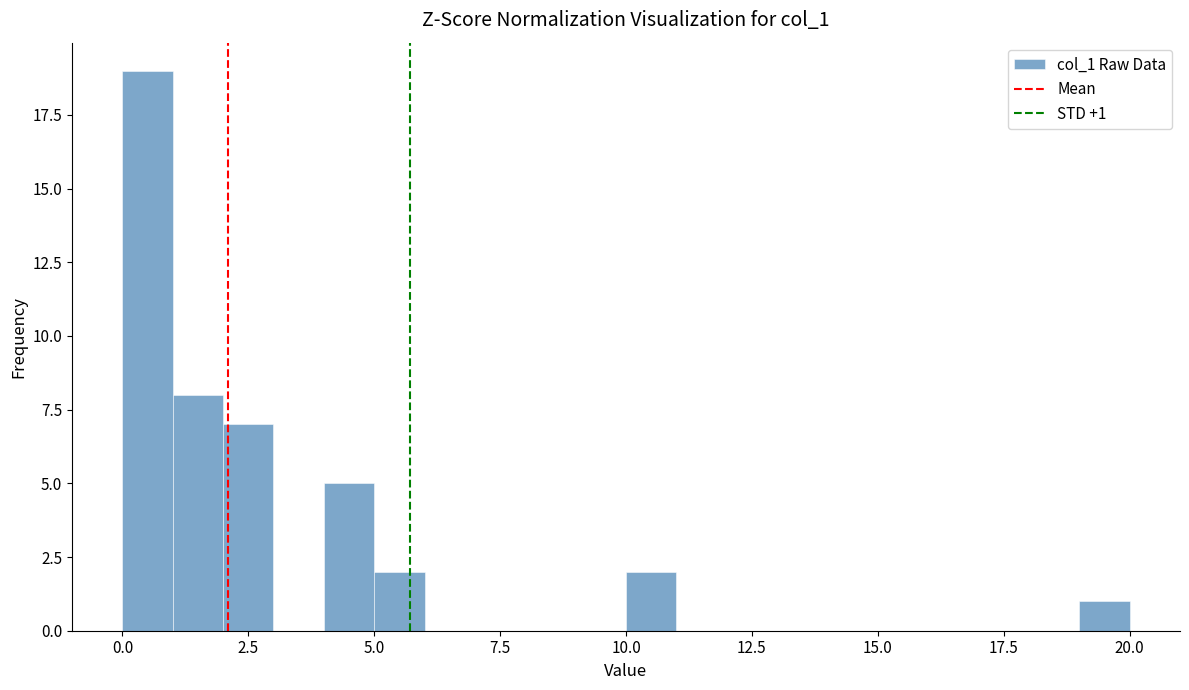

Read against the x-axis, roughly where is the centre of the tallest bar?

0.5